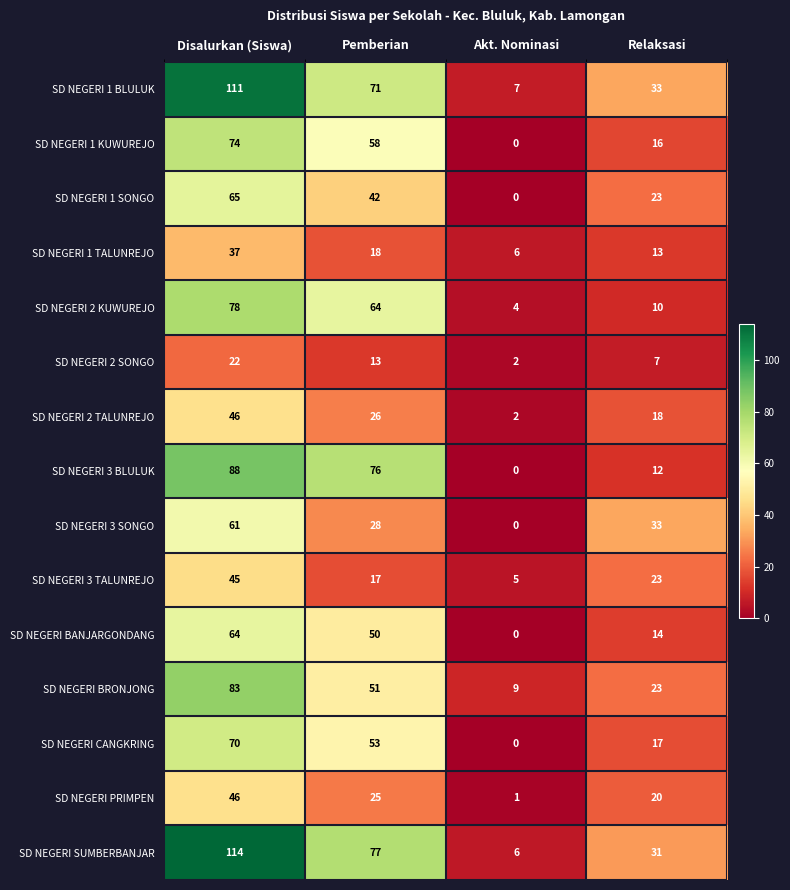

How many values in SD NEGERI 3 SONGO are above zero?

3